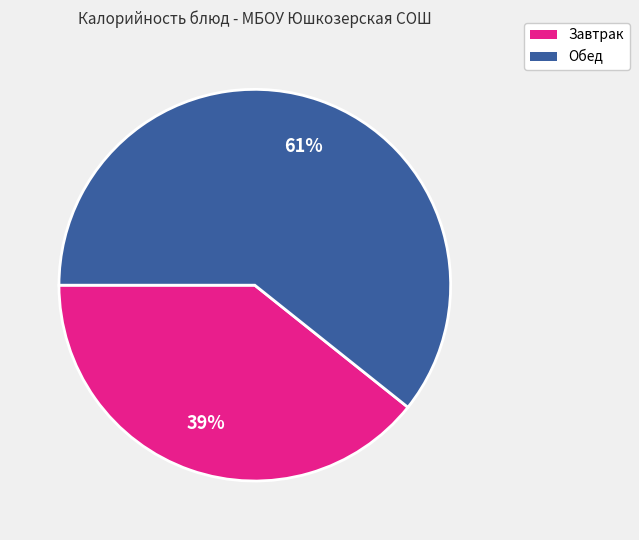

Is there a majority slice in this chart?

Yes